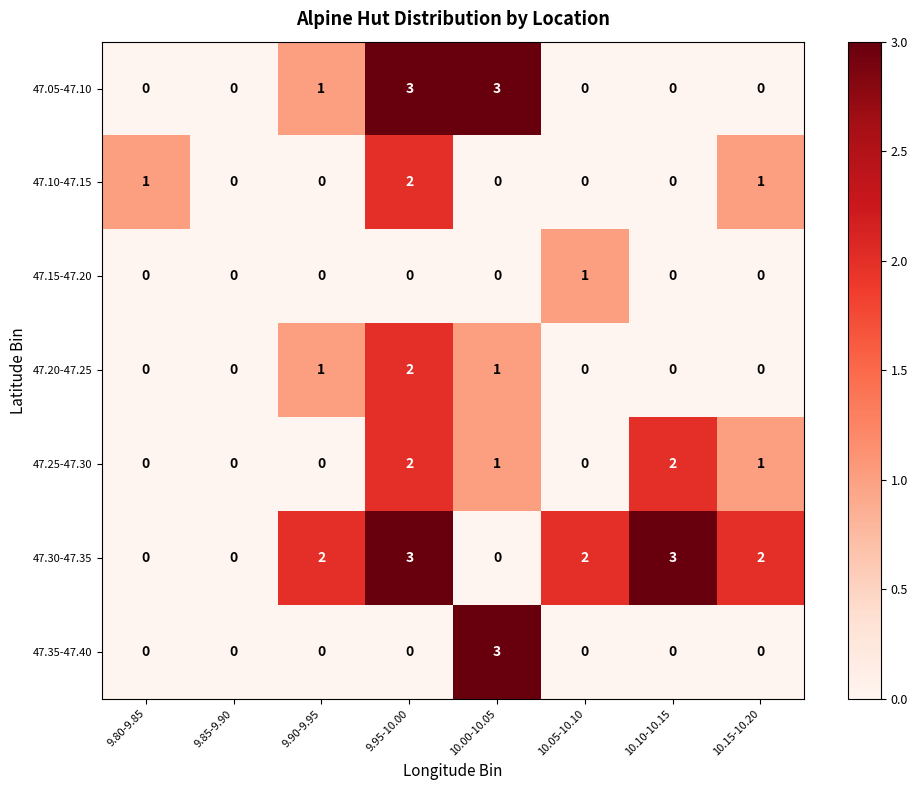

Count the 47.30-47.35 values in the range 0 to 3.

8